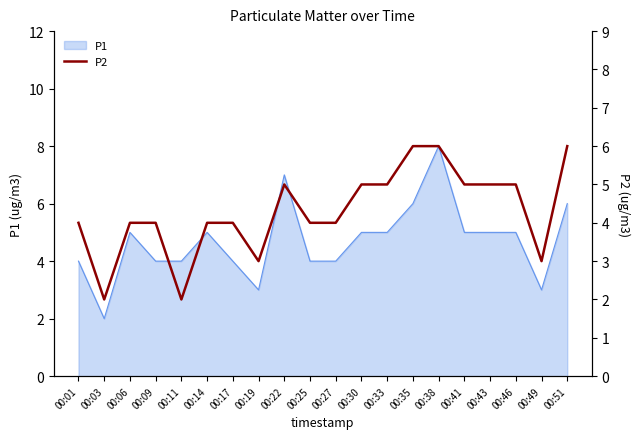

Where is the first local minimum?

00:03